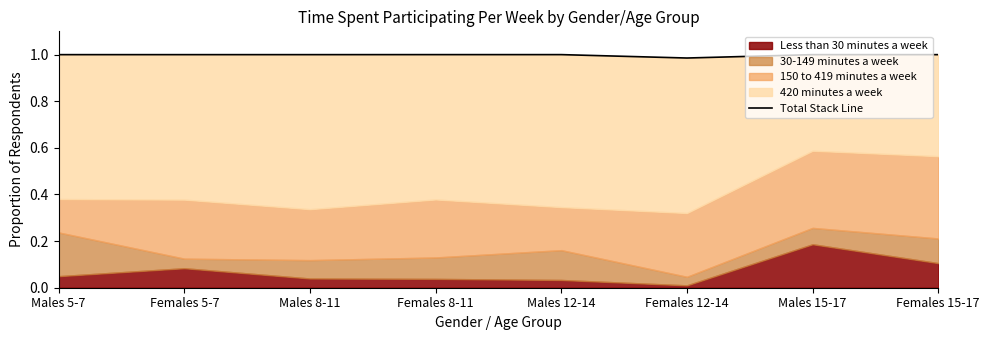

Is it true that the value at Females 15-17 is 1.0?

True